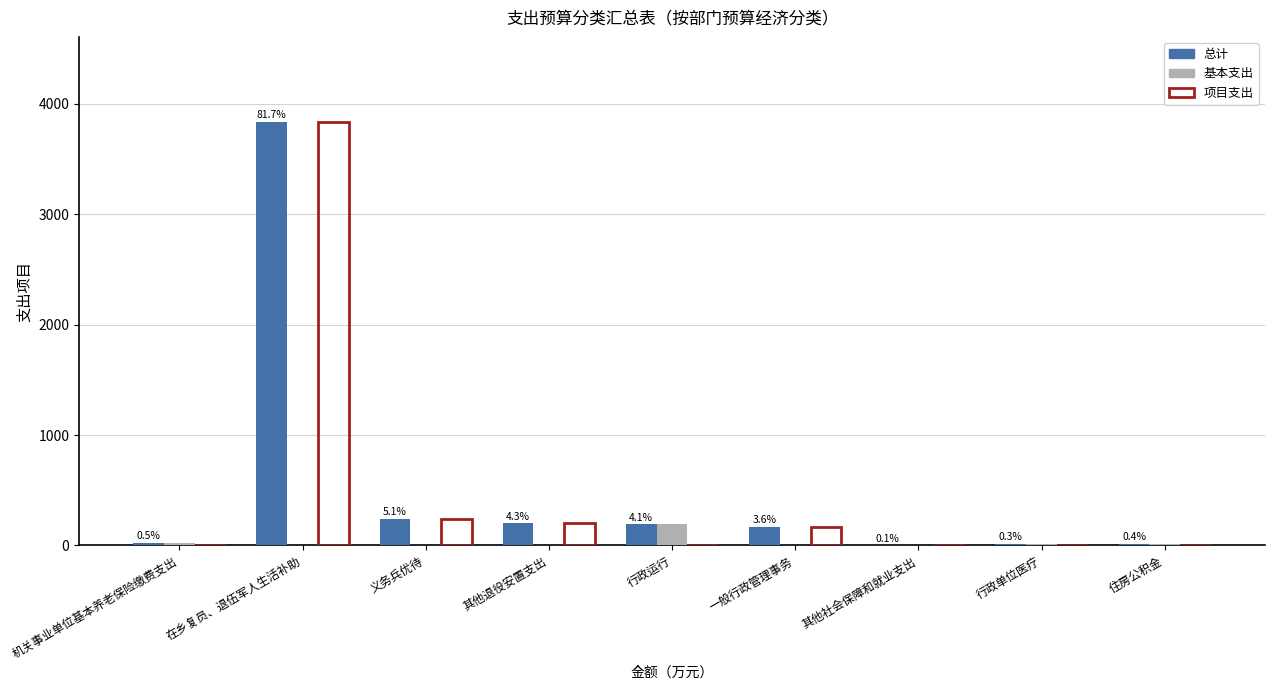

How many distinct data groups are displayed?

3